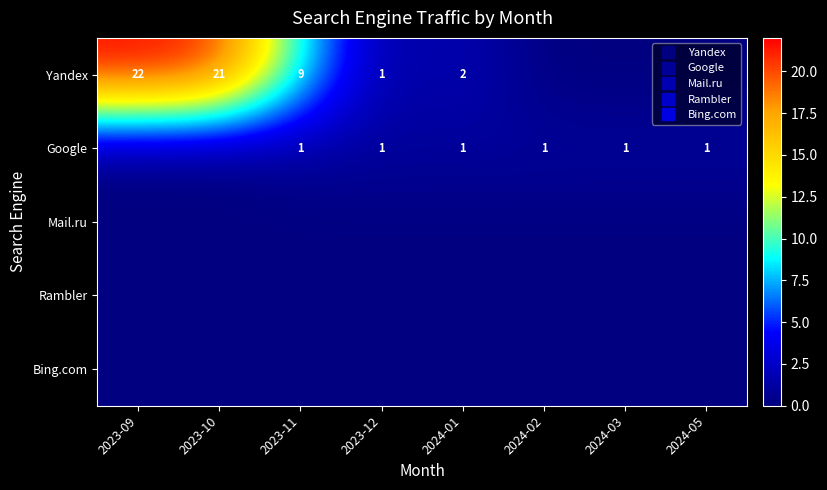

What is the sum of the Google values at 2024-03 and 2024-01?

2